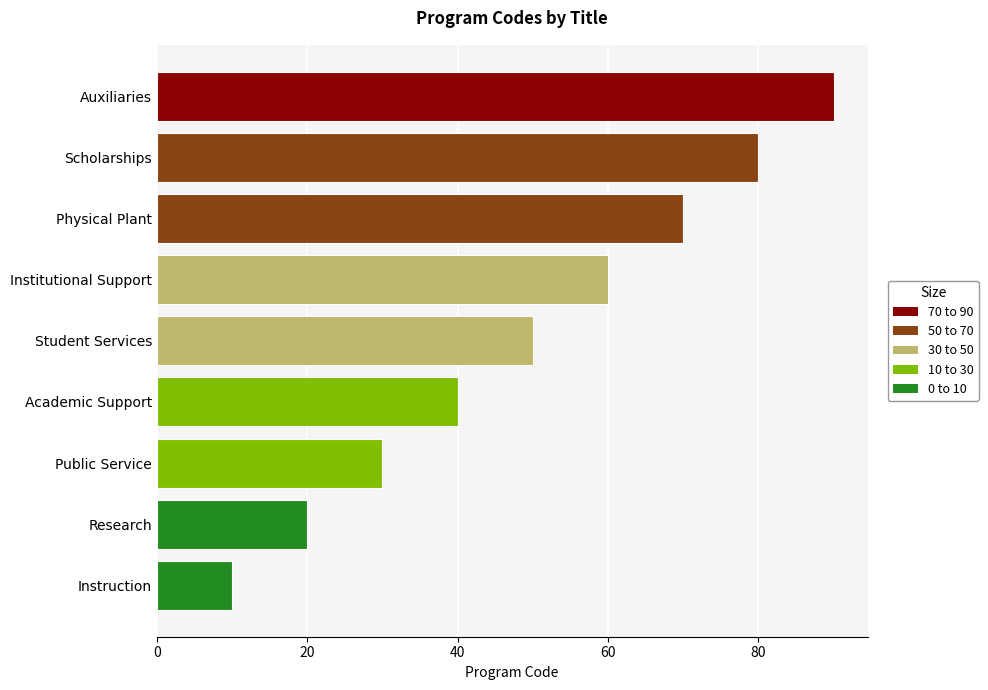

True or false: the data shows 18 at Public Service.

False